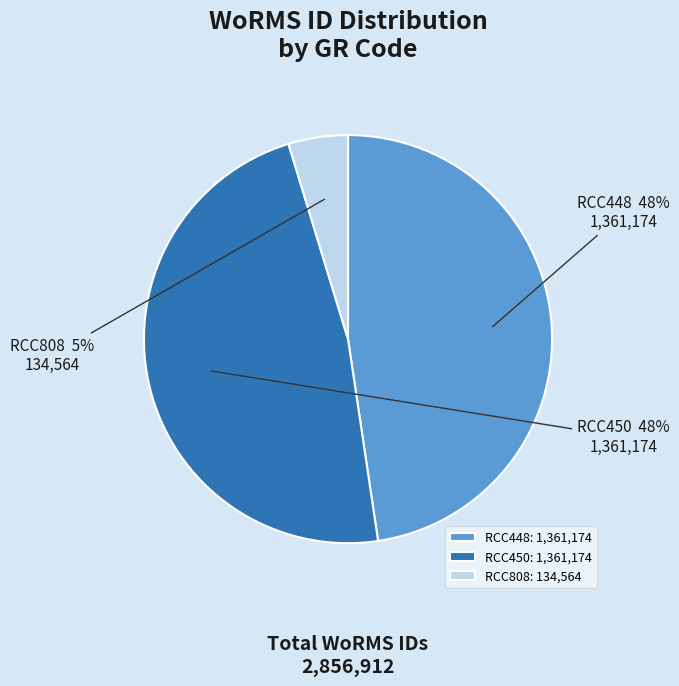

Is the sum of RCC450 and RCC448 greater than half?

Yes